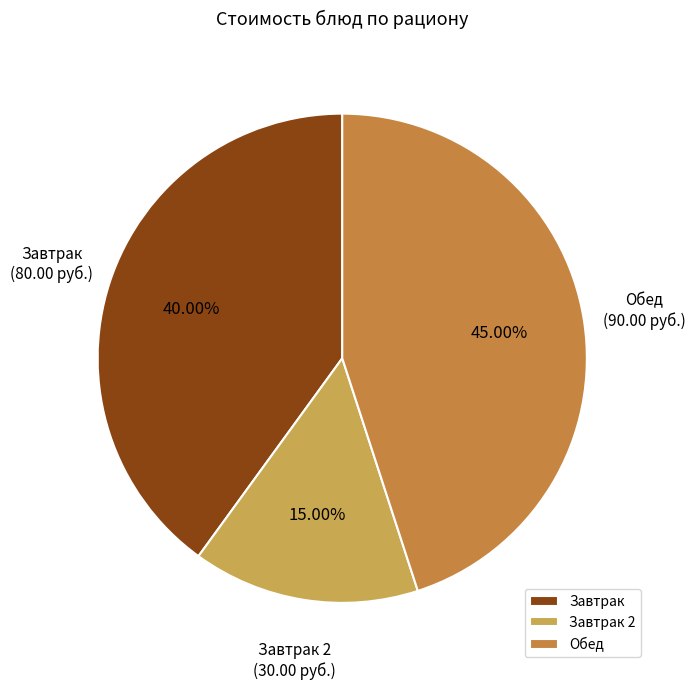

To the nearest percent, what is the average slice percentage?

33%